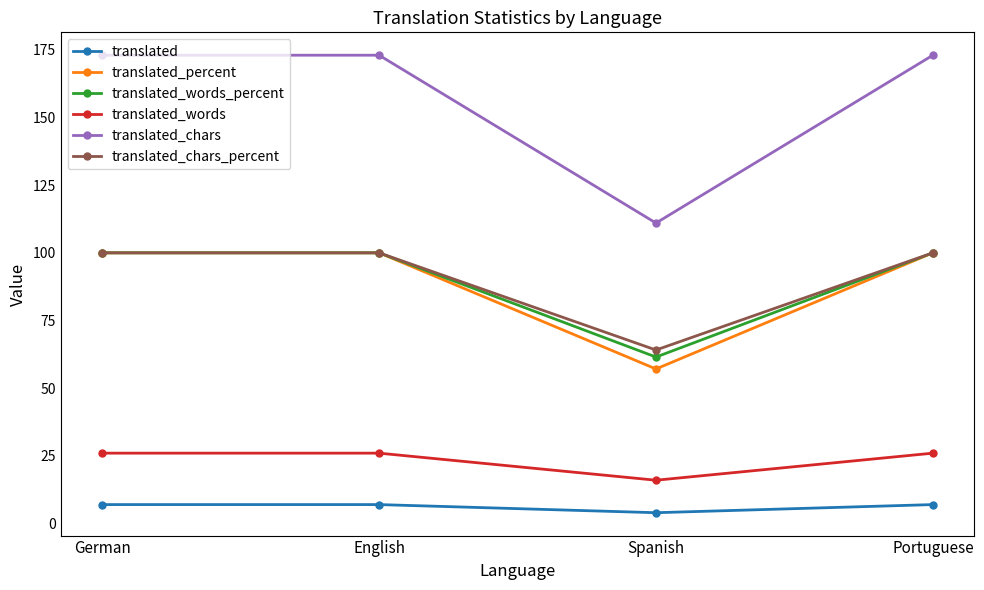

What is the label of the 3rd point from the left?

Spanish